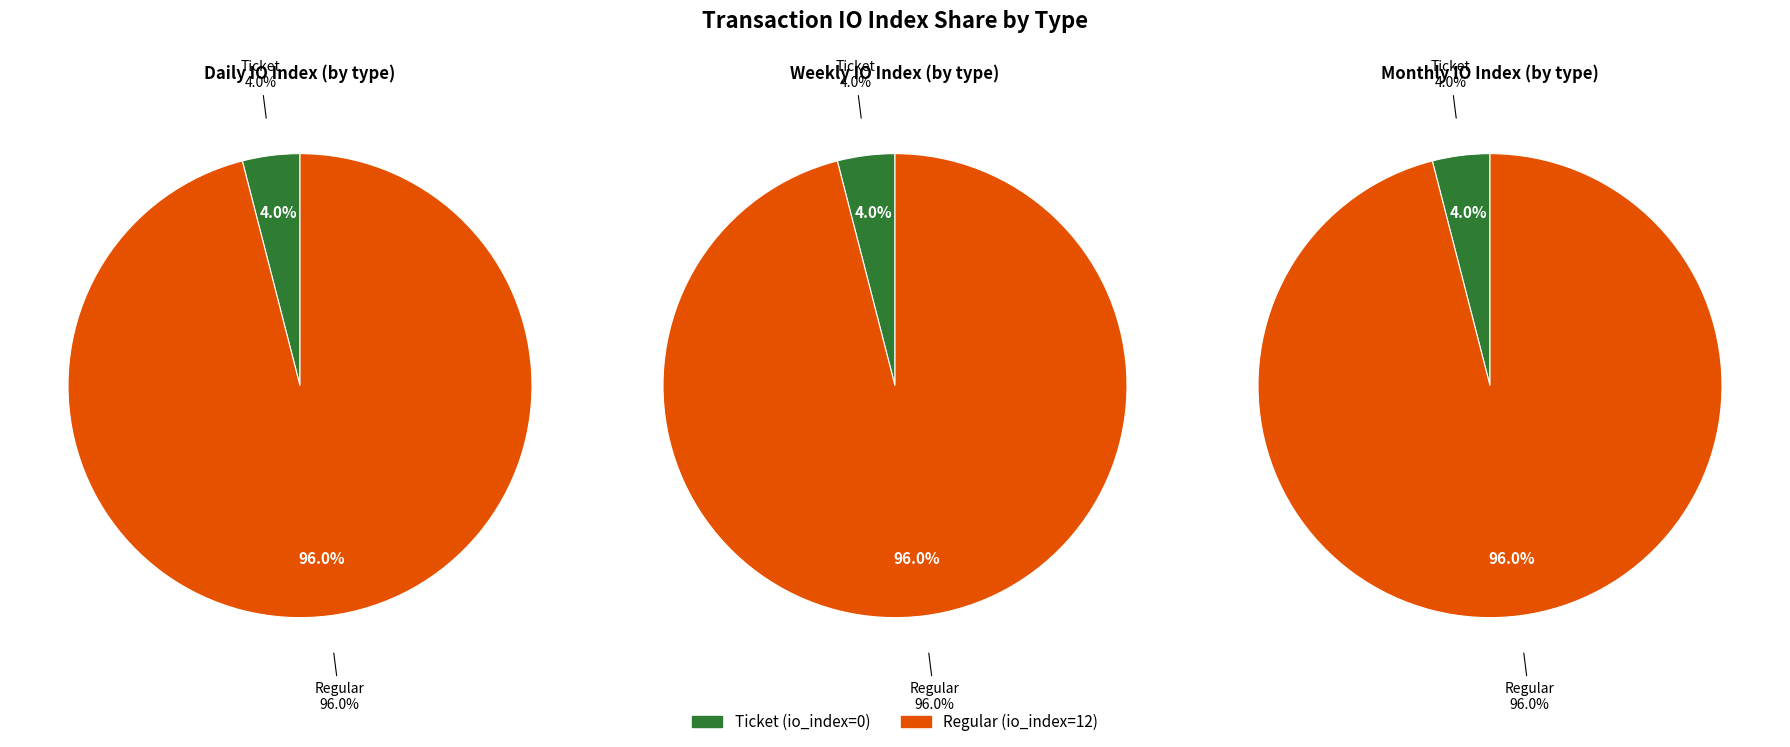

What is the change in value from Ticket (io_index=0) to Regular (io_index=12)?

+12